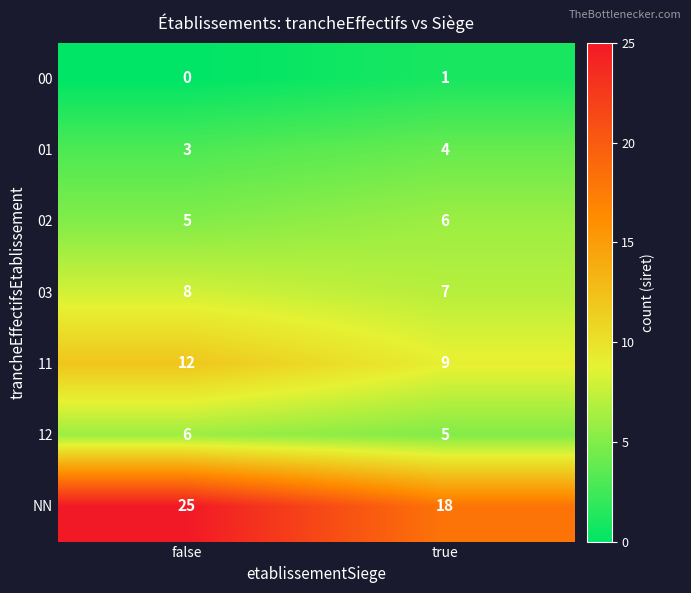

What is the maximum value shown in the chart?

25